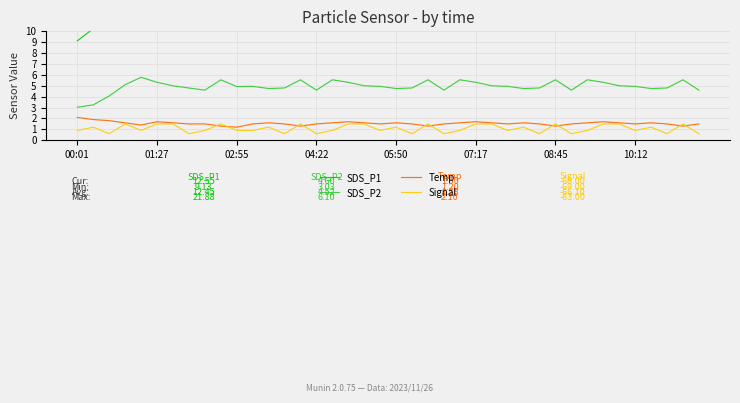

True or false: SDS_P2 and Signal cross at least once.

False